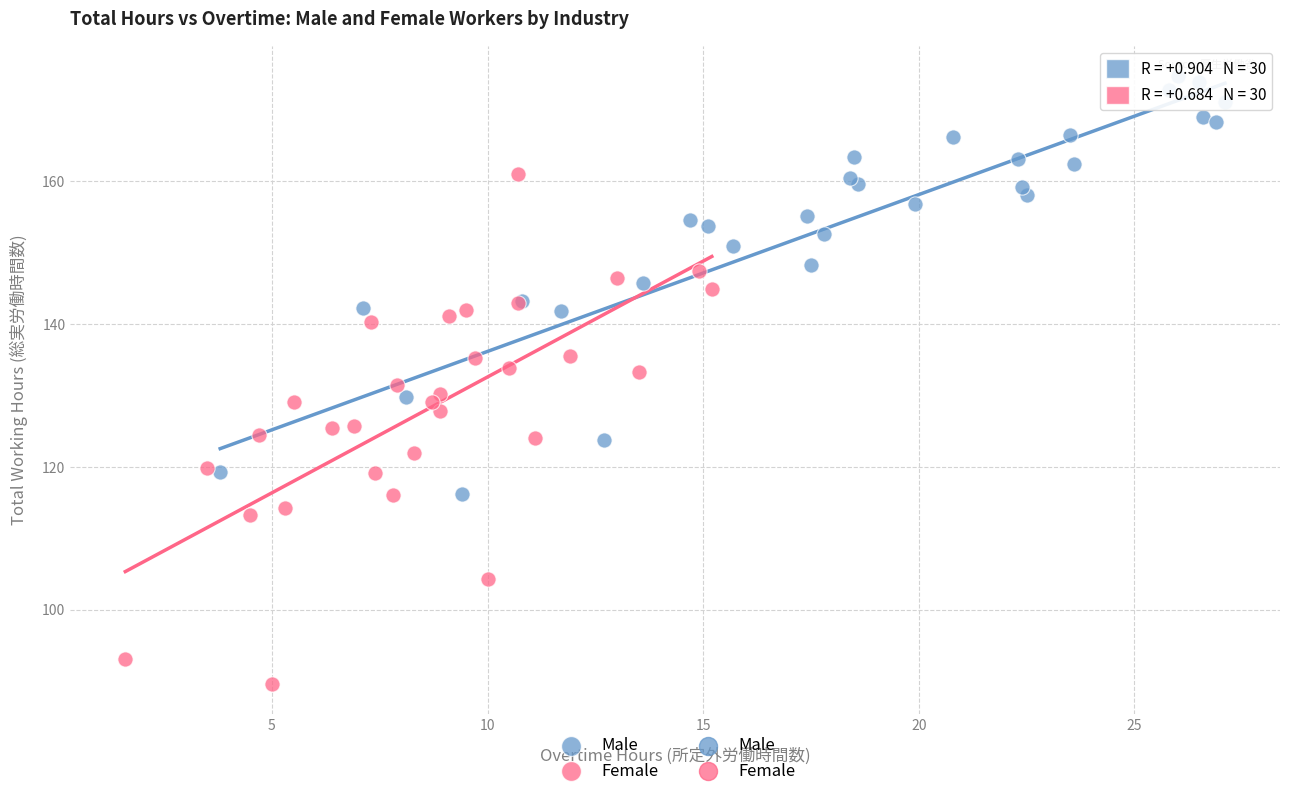

Which series has the largest Y range (max minus min)?

Female